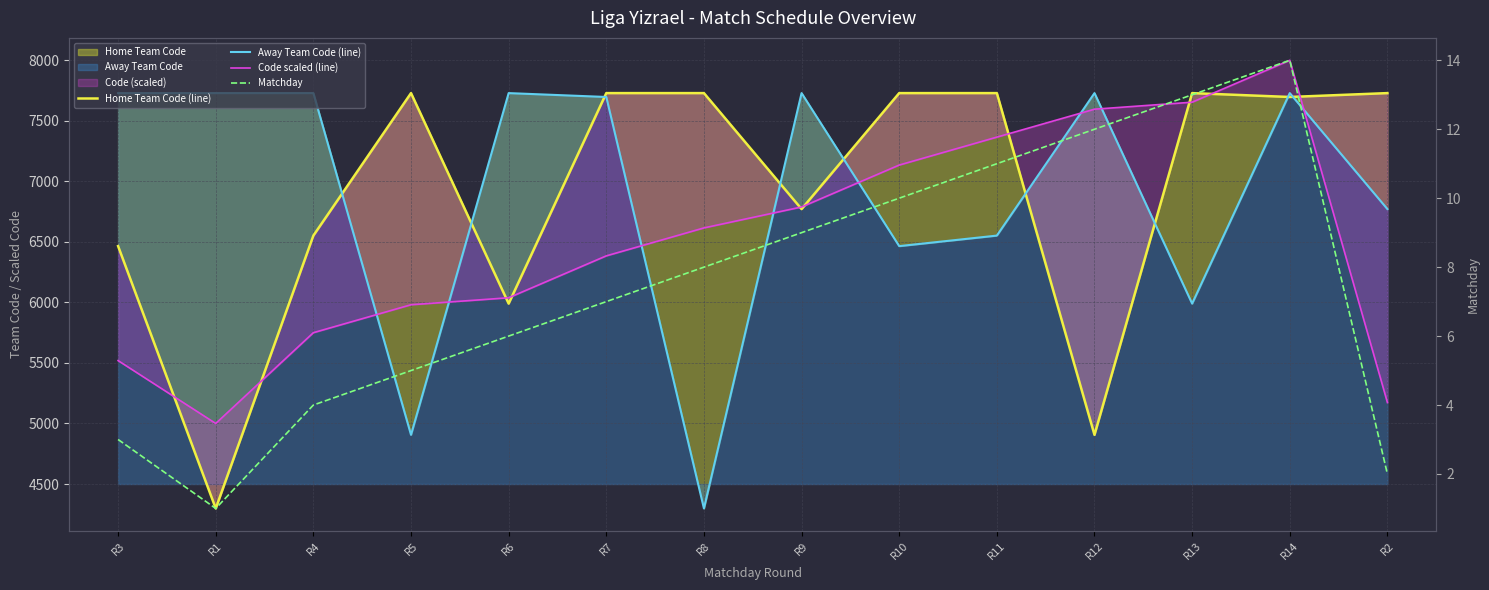

What is the highest value of the Code scaled (line) series?

8000.0